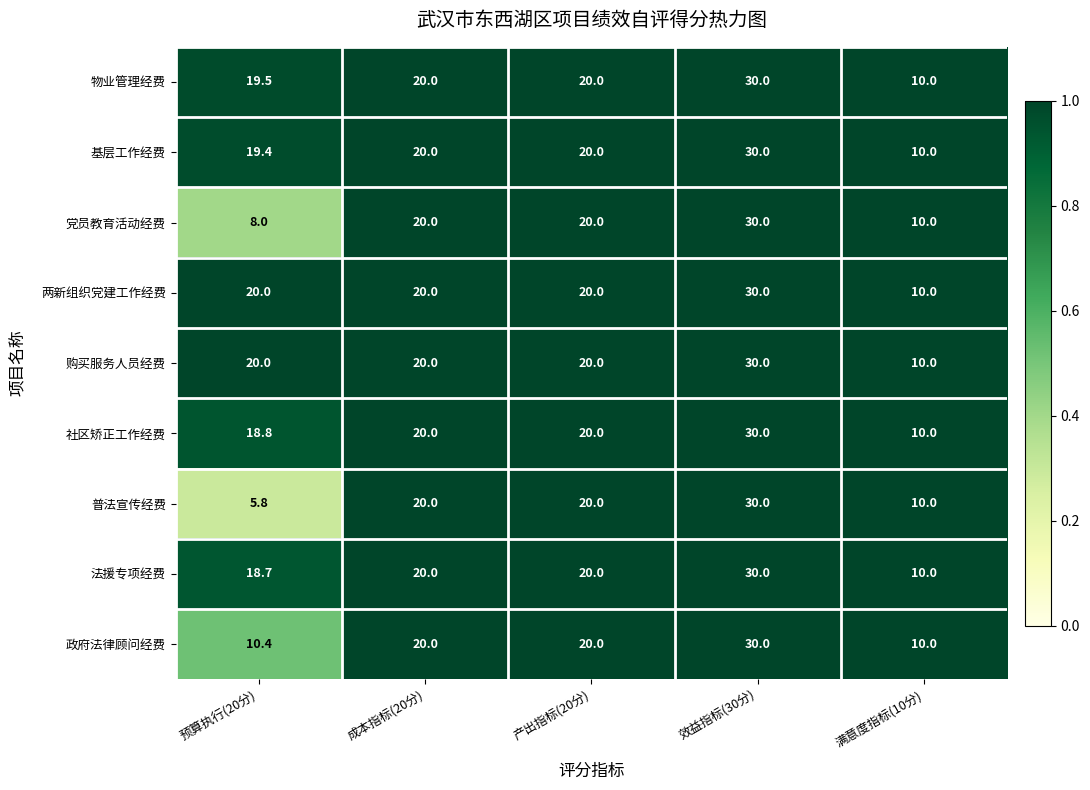

At which category does the chart reach its minimum across all series?

预算执行(20分)